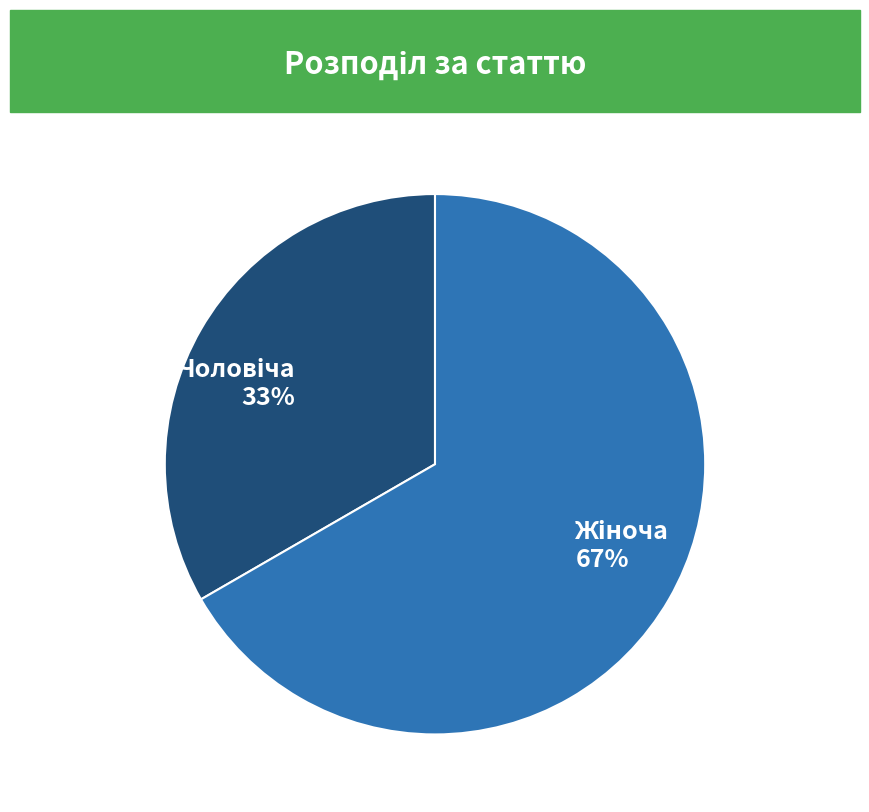

Does any single category account for the majority?

Yes